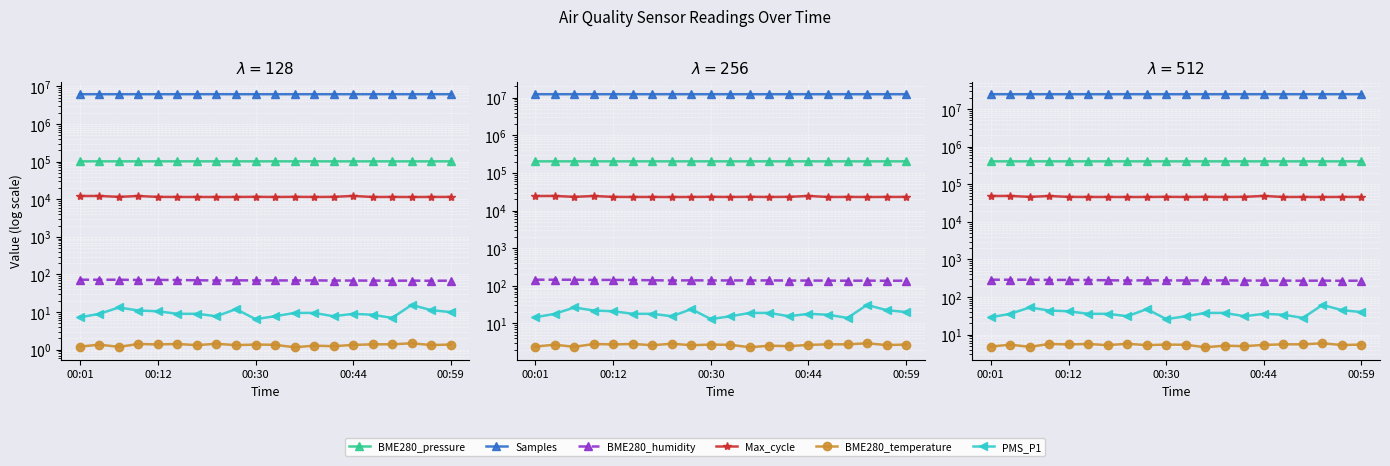

What is the difference between the maximum and minimum values in the BME280_humidity series?

18.4